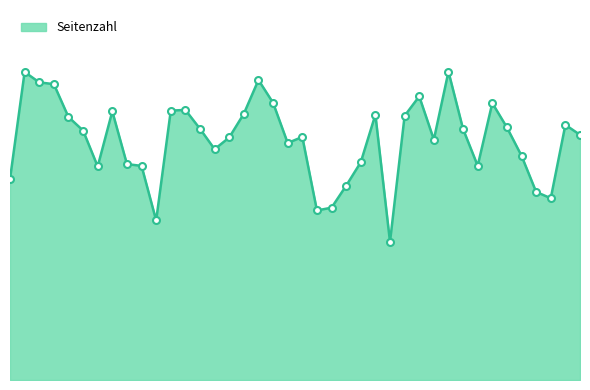

What is the value of the 2nd point from the left?

20